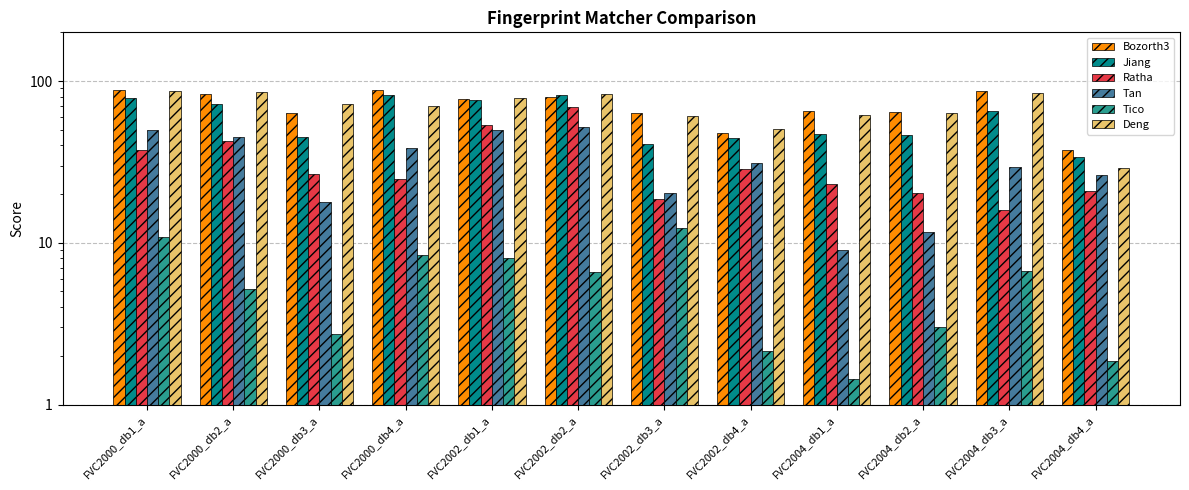

What is the label of the 3rd bar from the right?

FVC2004_db2_a